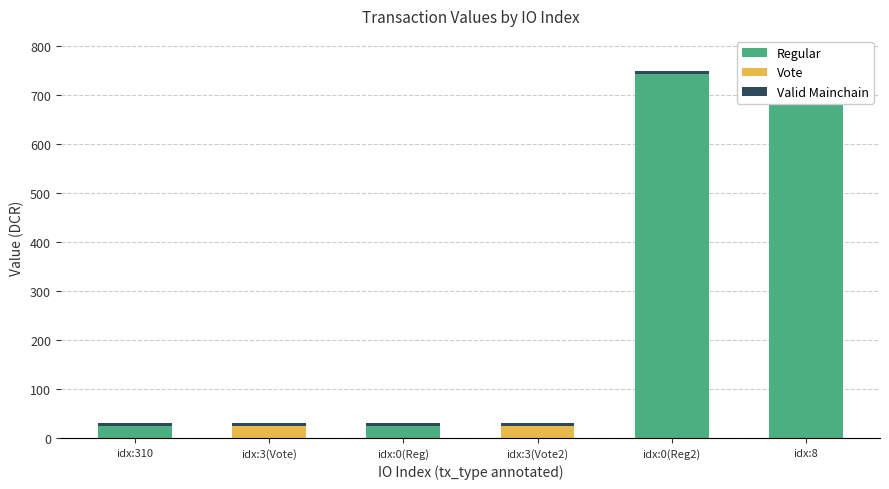

Reading right to left, transcribe all the data shown in this chart.

Regular: 742.8	742.8	0.0	25.2	0.0	25.2
Vote: 0.0	0.0	25.2	0.0	25.2	0.0
Valid Mainchain: 5.0	5.0	5.0	5.0	5.0	5.0